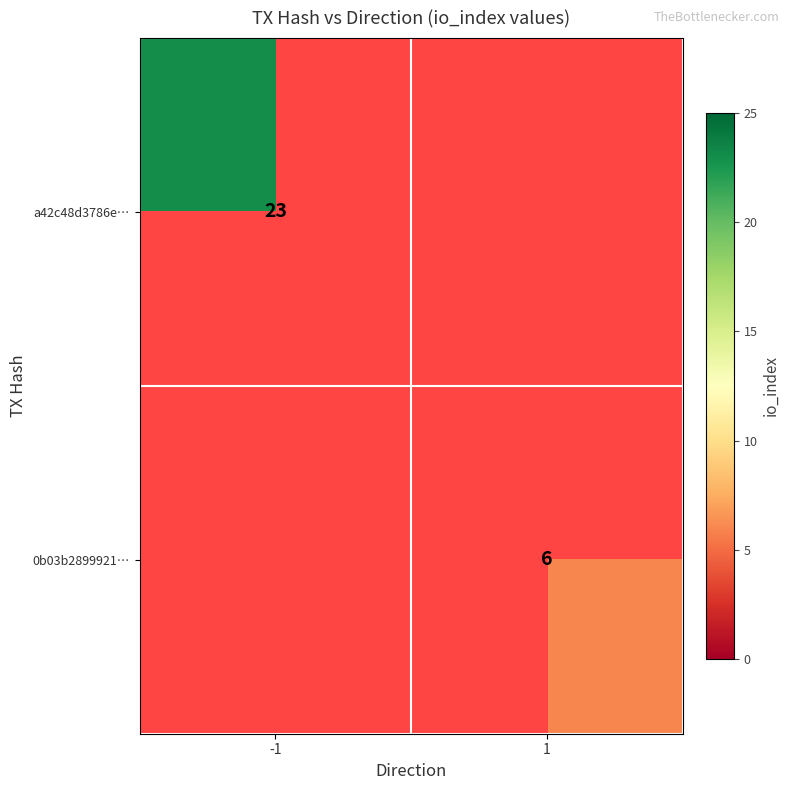

Is the value of 0b03b2899921… at 1 greater than the value of a42c48d3786e… at -1?

No